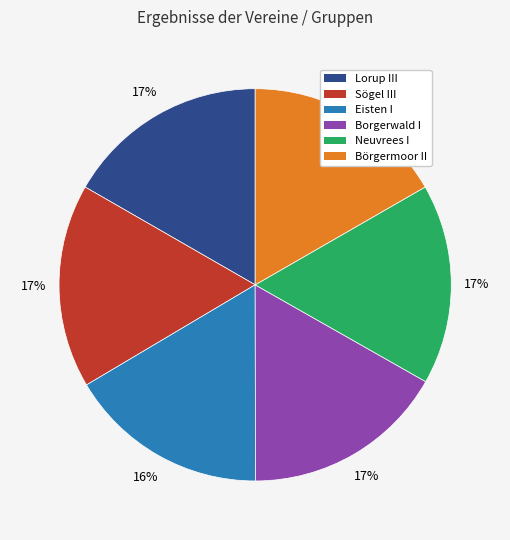

Approximately how many times larger is the value at Borgerwald I compared to Neuvrees I?

1.0